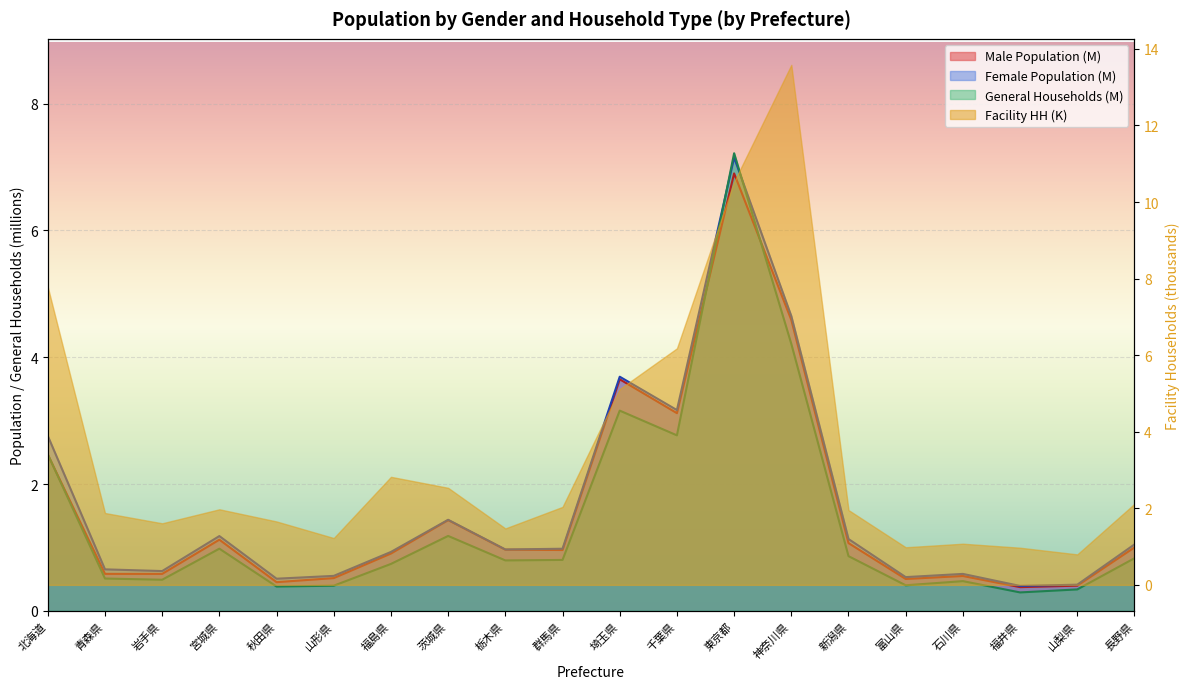

Where do Male Population and General Households first cross each other?

北海道 and 青森県